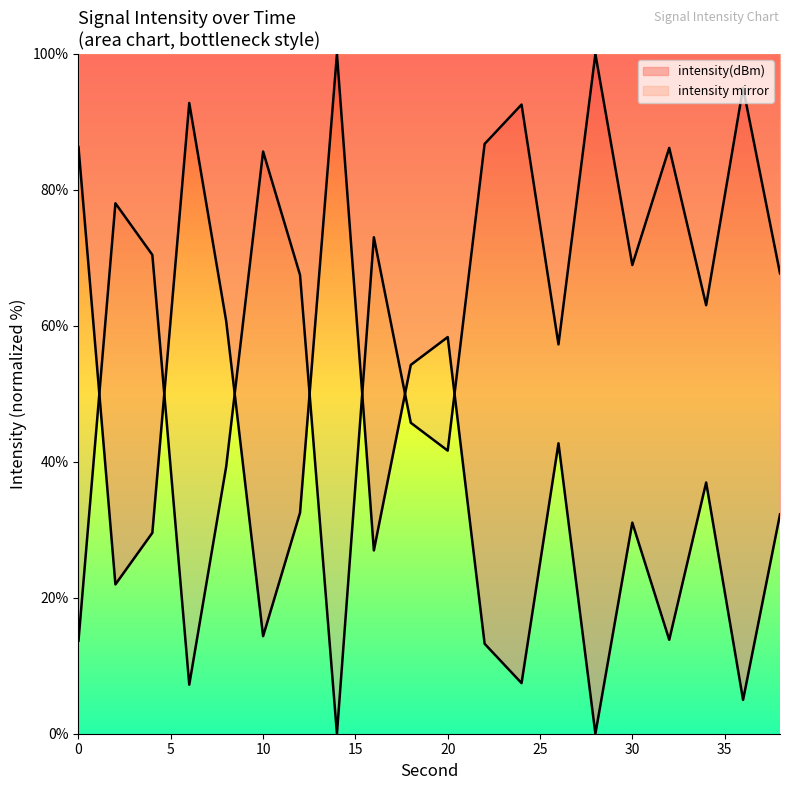

Is it true that the value at 2 is 29.0?

False